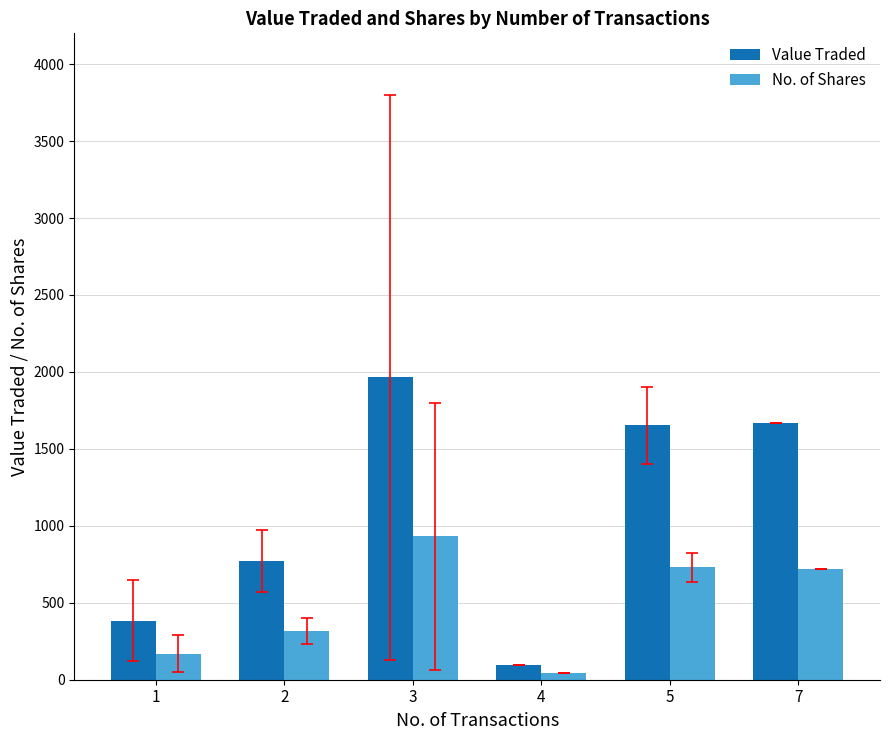

How many distinct data groups are displayed?

2